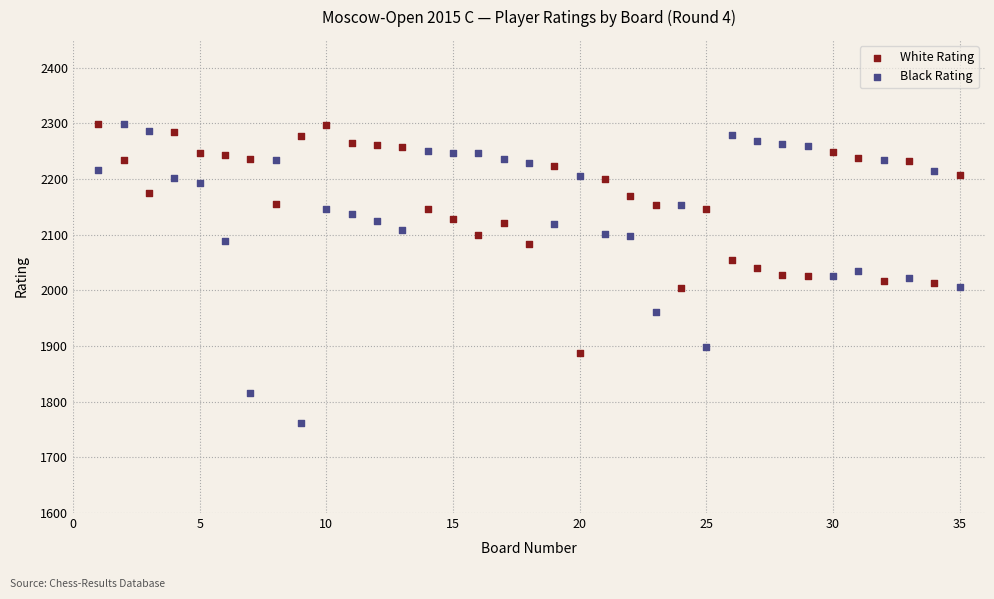

Across all data points, what is the range of X values (max minus min)?

34